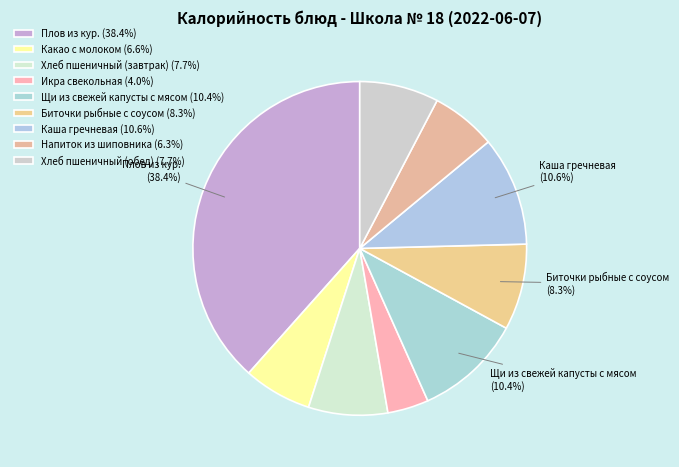

Count the number of slices in the pie.

9